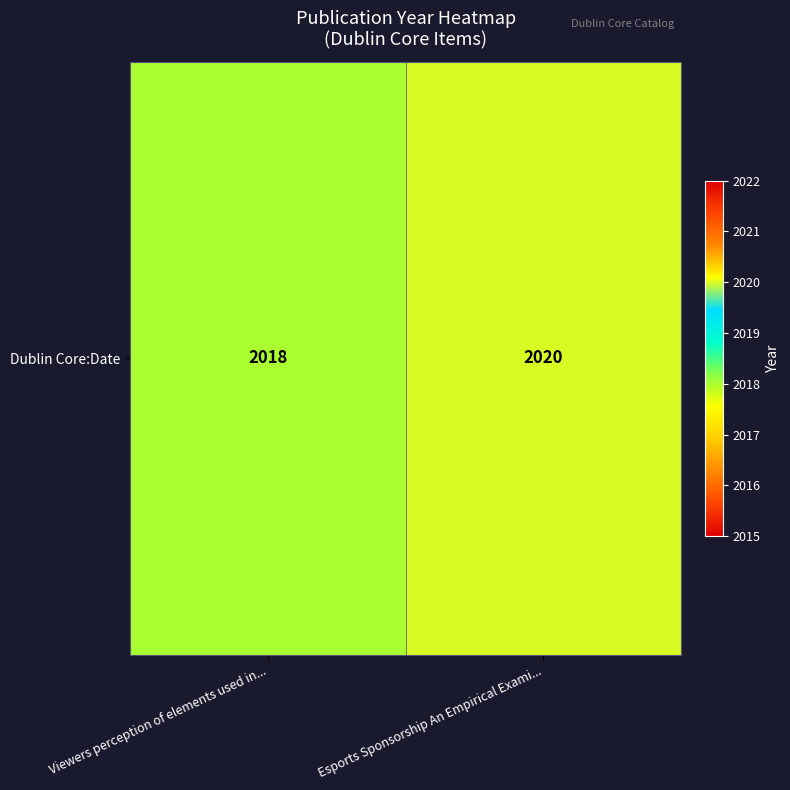

Reading right to left, list all the values displayed in this chart.

2020	2018